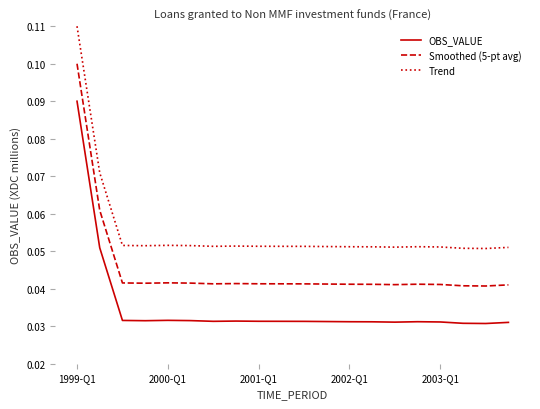

How many lines are shown in the chart?

3